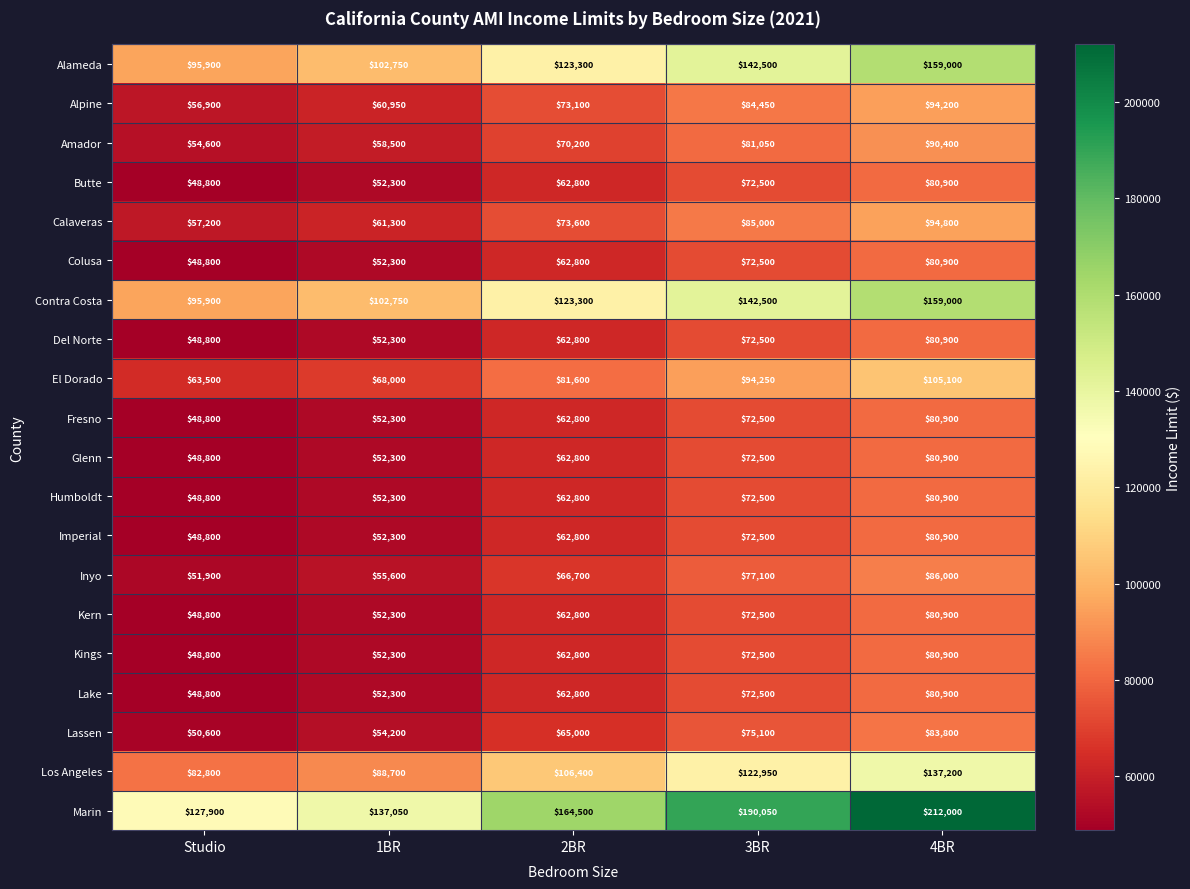

The value of Imperial at Studio is 48800. True or false?

True